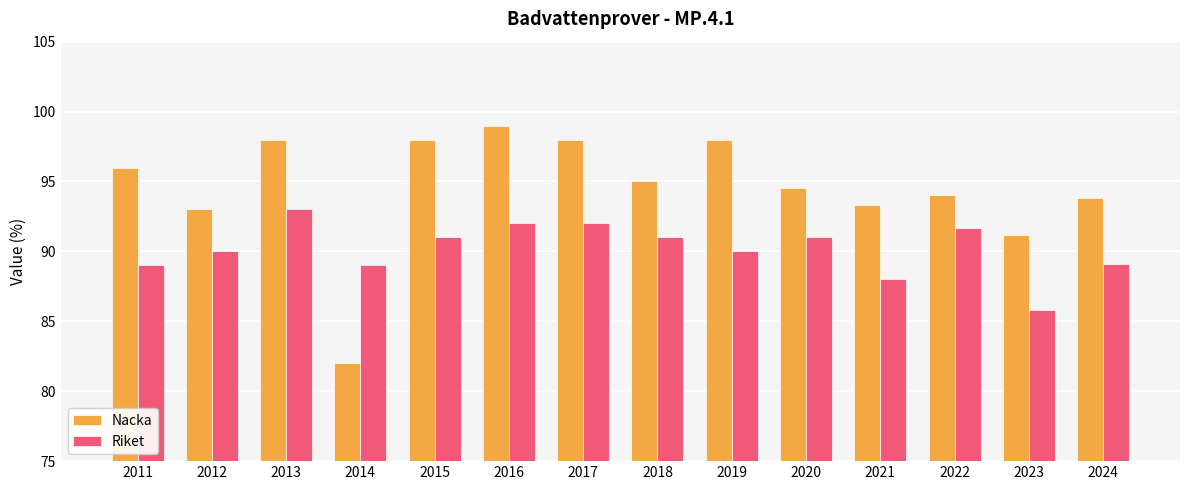

What is the total value across all series at 2021?

181.3